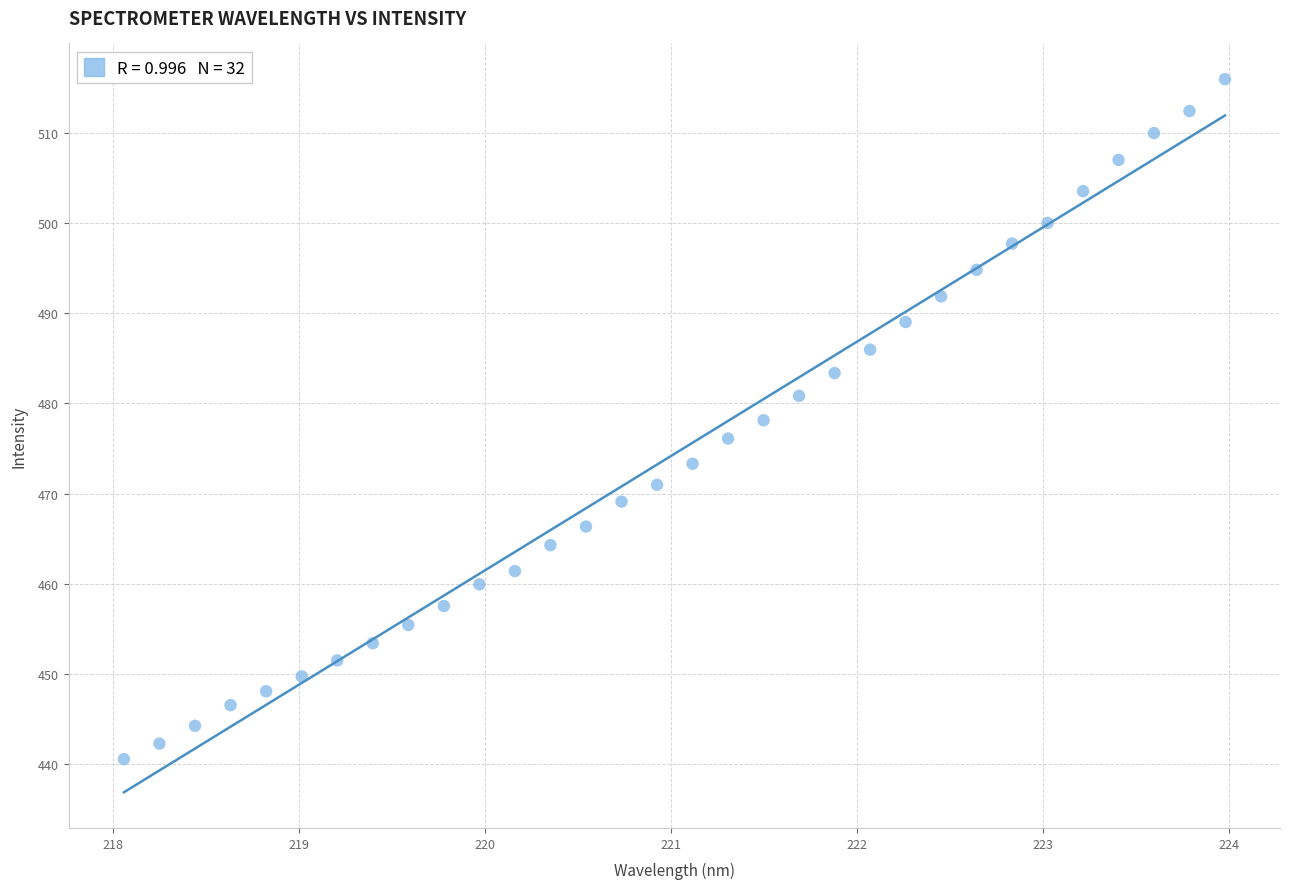

What is the range of X values (max minus min)?

5.9